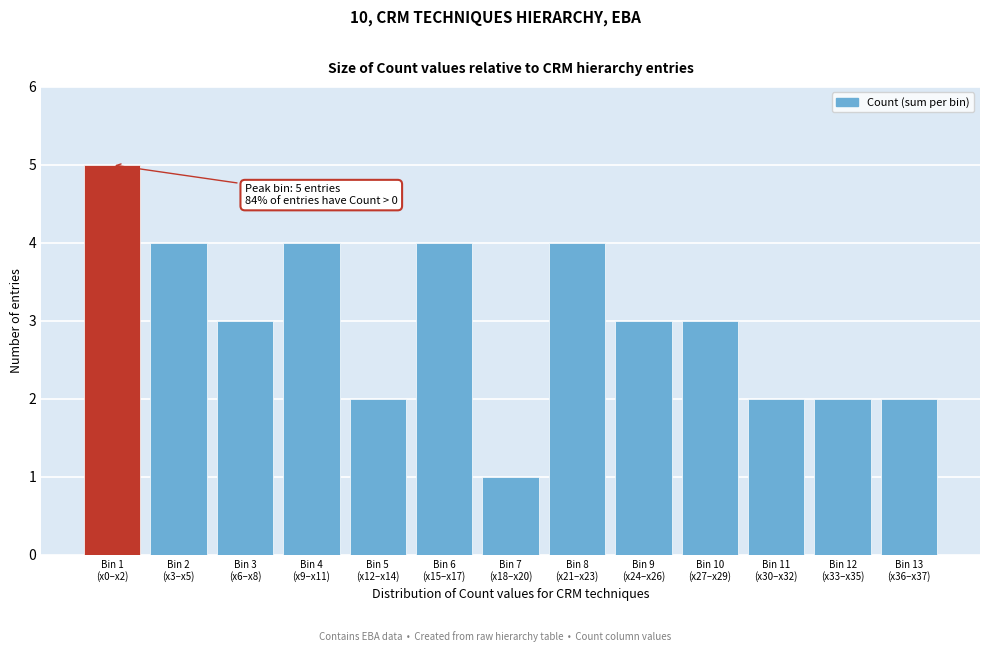

Reading left to right, transcribe all the data shown in this chart.

5	4	3	4	2	4	1	4	3	3	2	2	2